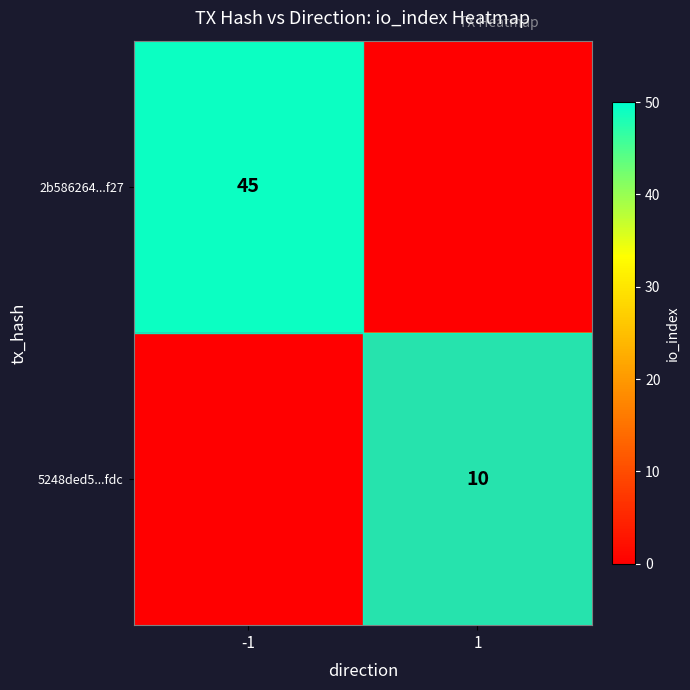

The 2b586264...f27 series shows 10 at -1. True or false?

False